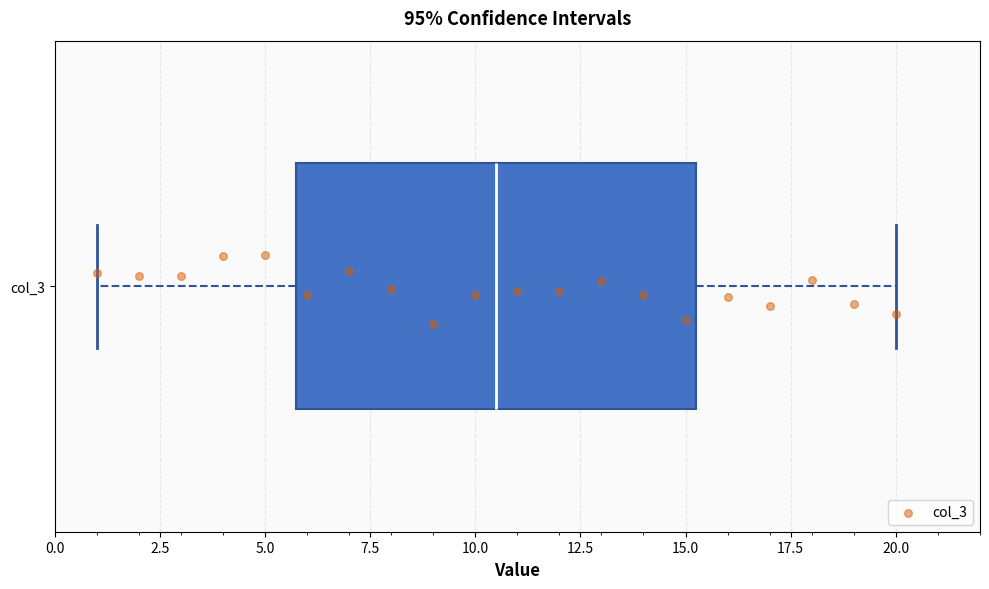

Where is the right edge of the box for col_3 on the x-axis? The values are not printed on the chart, so give them approximately, as read against the axis.

15.5